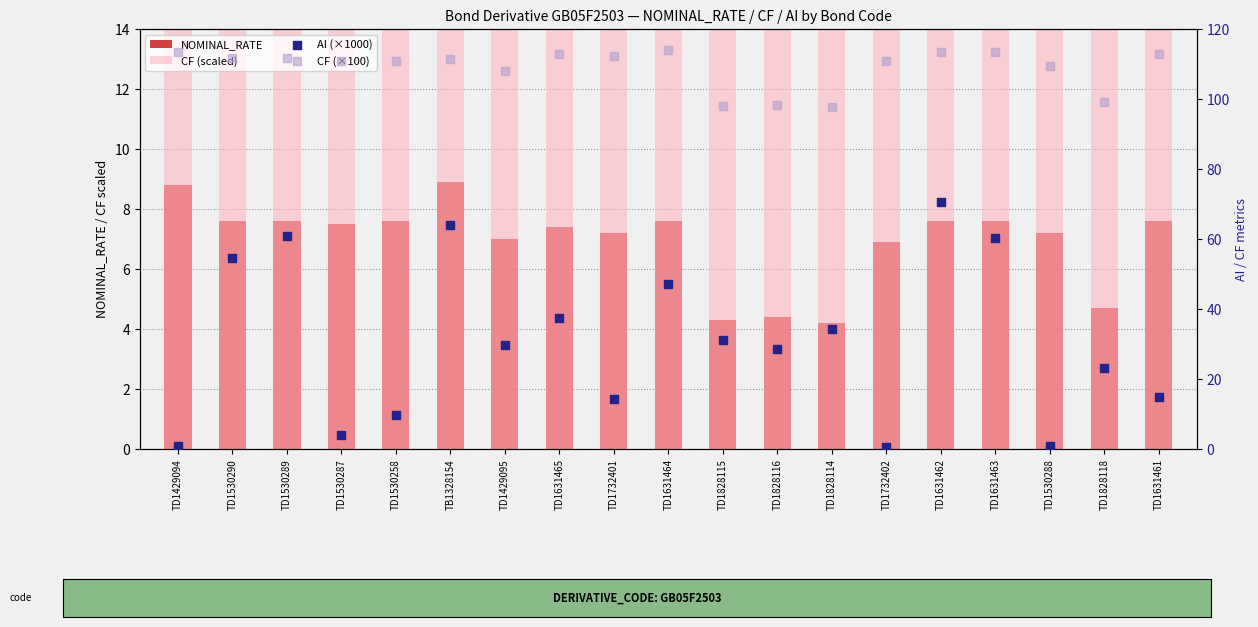

At which category is the sum across all series the highest?

TD1631462